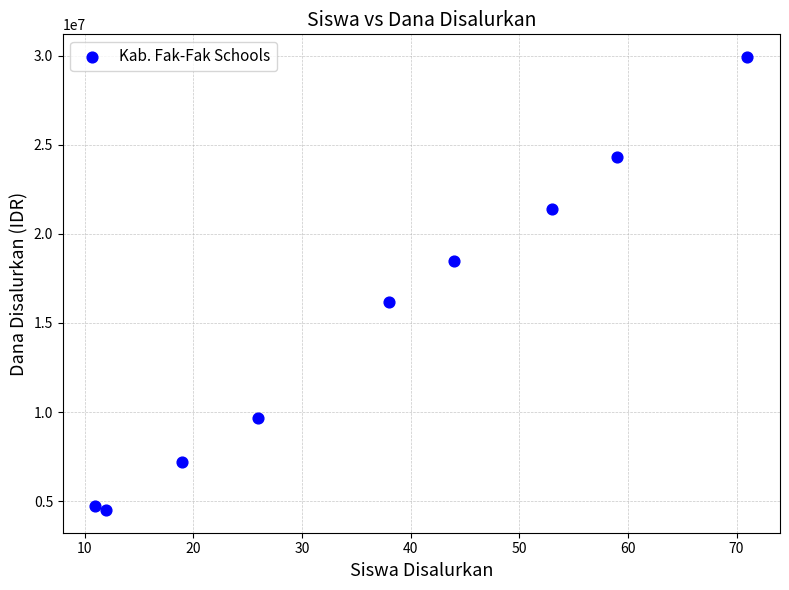

What is the range of Y values (max minus min)?

25425000